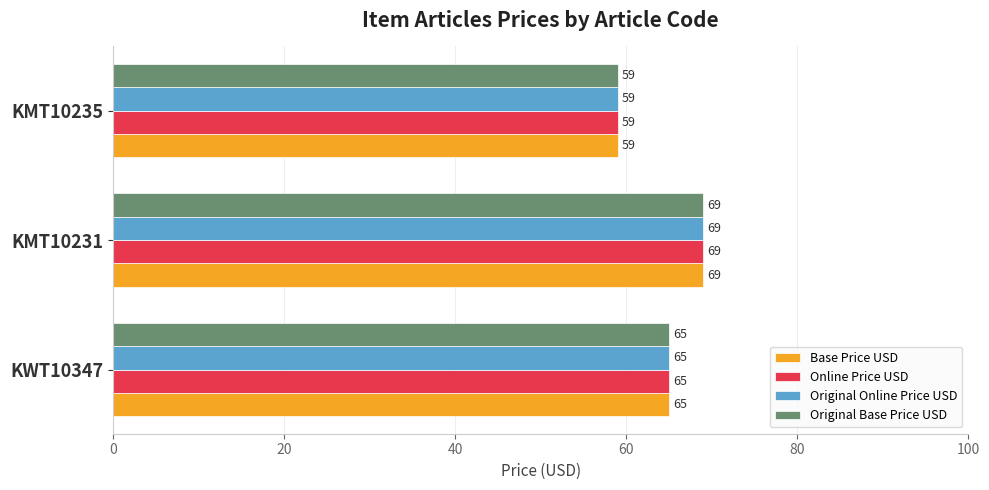

How many data points in Base Price USD are less than 65?

1